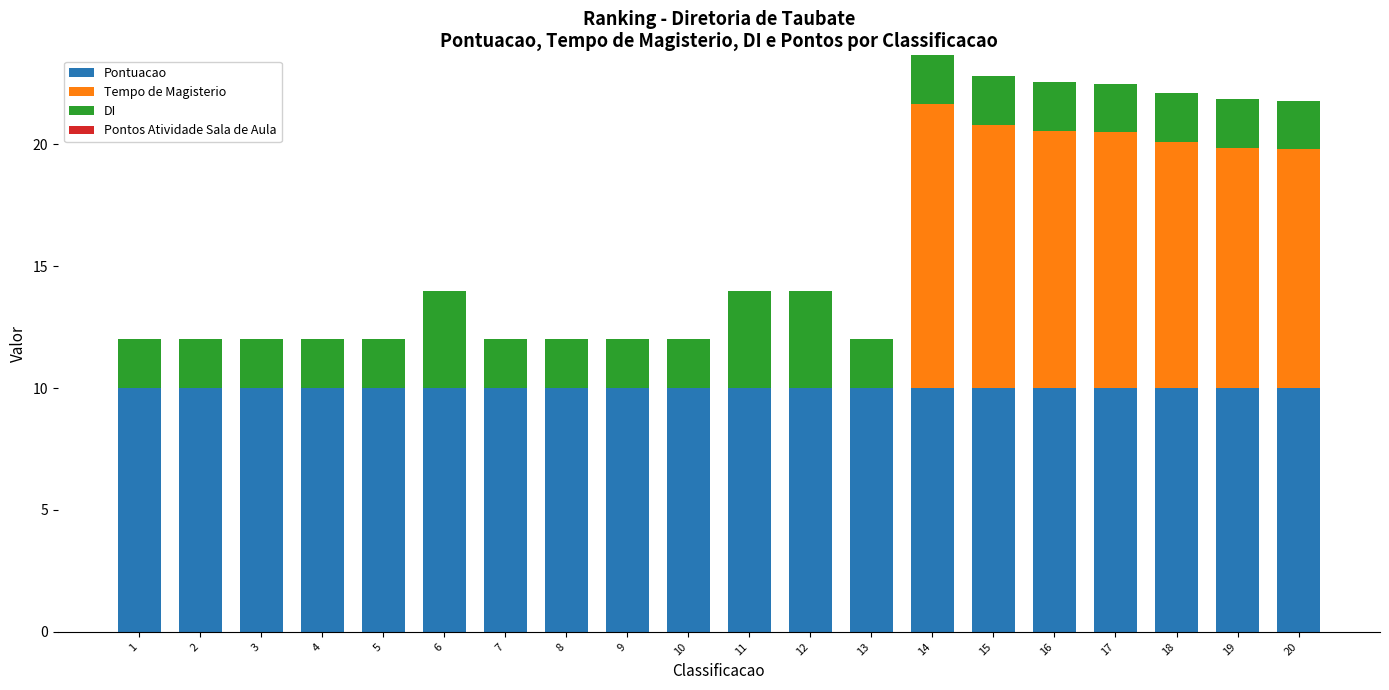

What is the sum of the Pontuacao values at 19 and 12?

20.0